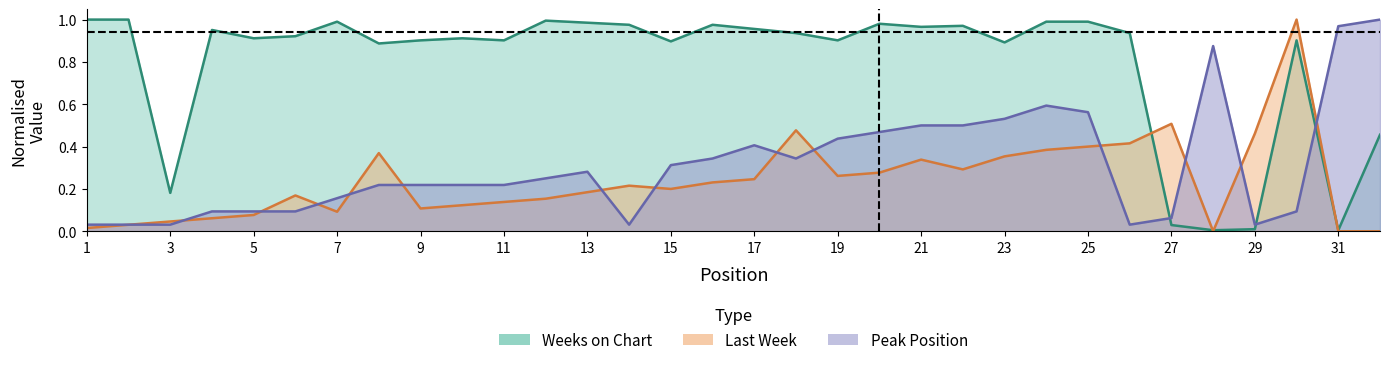

What is the difference between the Last Week values at 11 and 18?

0.3